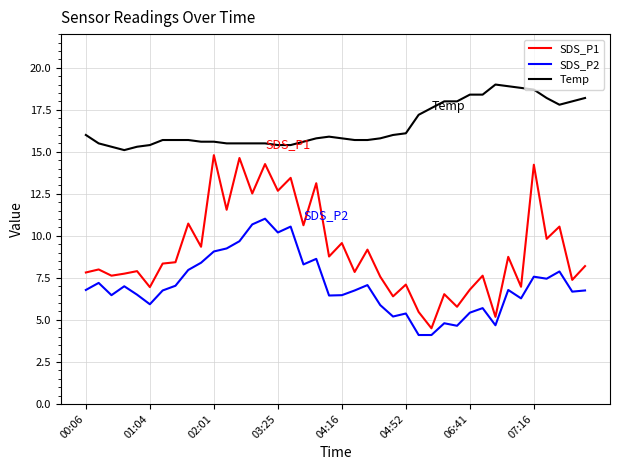

What is the average value of the Temp series?

16.5